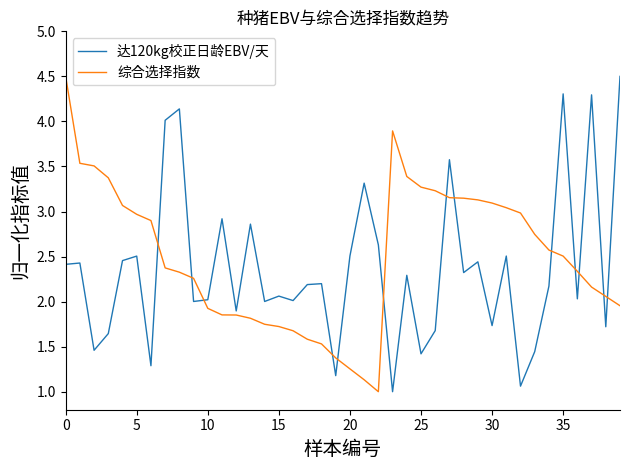

Which series ends up on top after the final intersection of 综合选择指数 and 达120kg校正日龄EBV/天?

达120kg校正日龄EBV/天